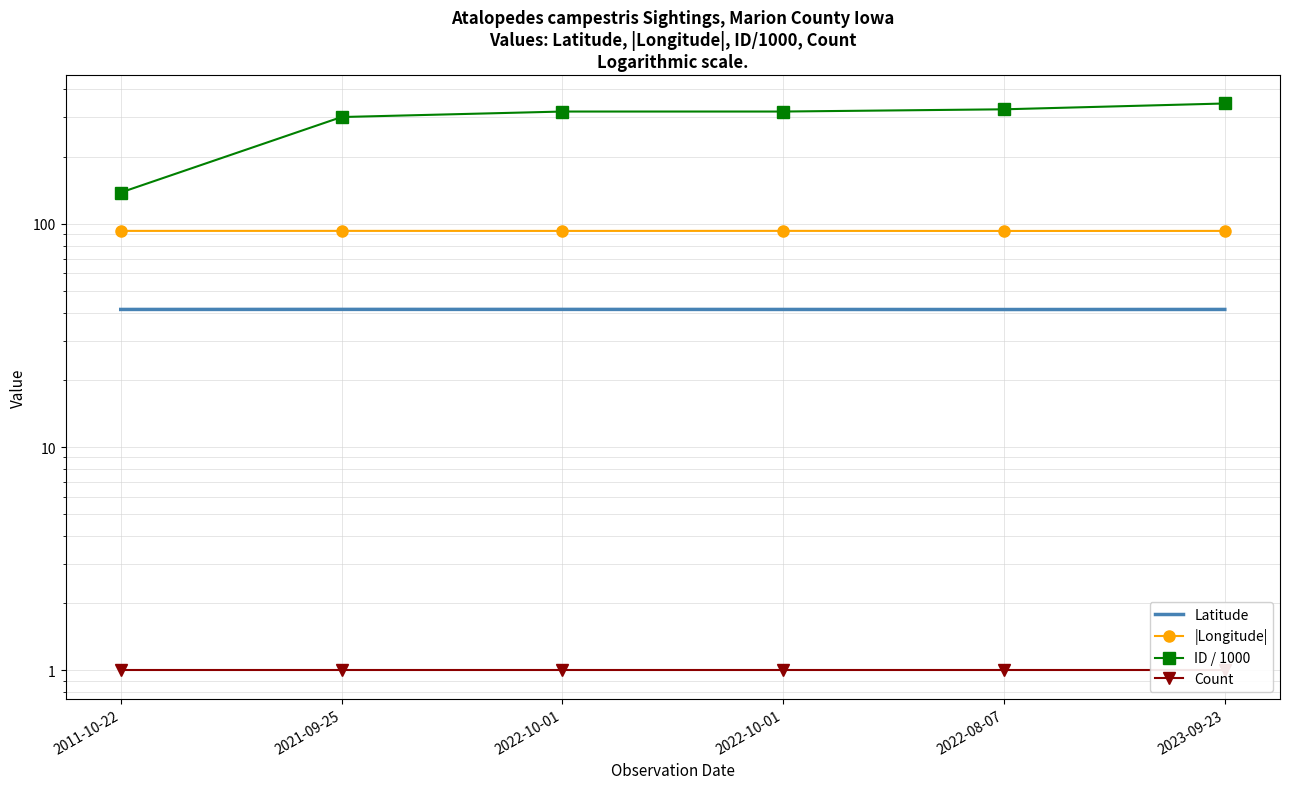

What is the total value across all series at 2021-09-25?

436.6